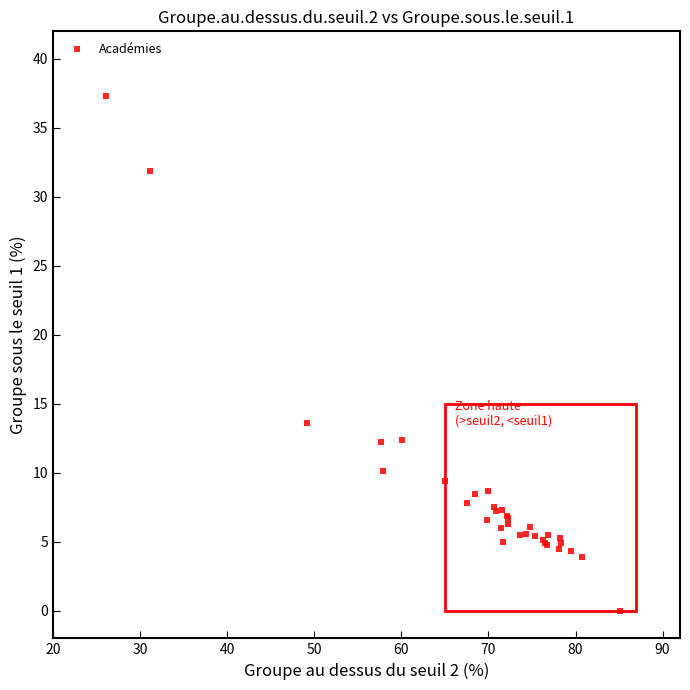

What Y value in the scatter plot is closest to 18?

13.6